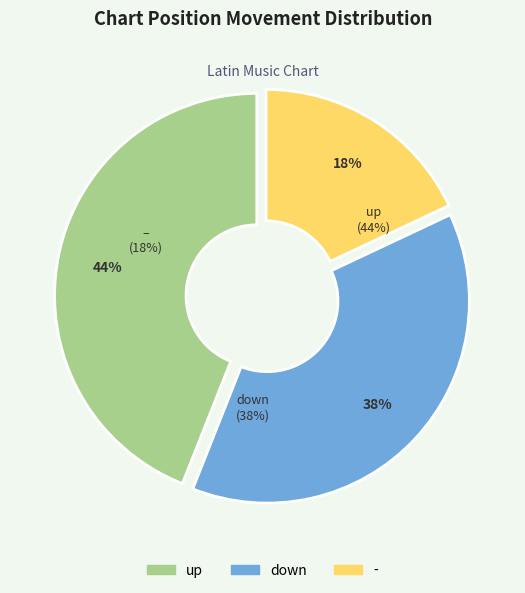

Does any single category account for the majority?

No